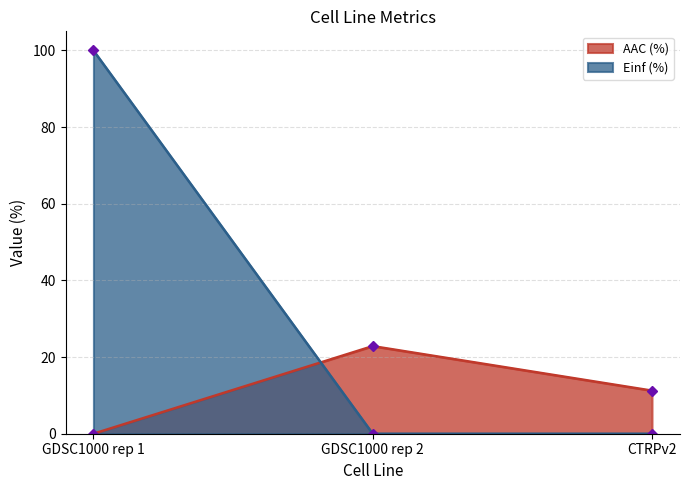

How many Einf (%) values are between 0 and 100?

3